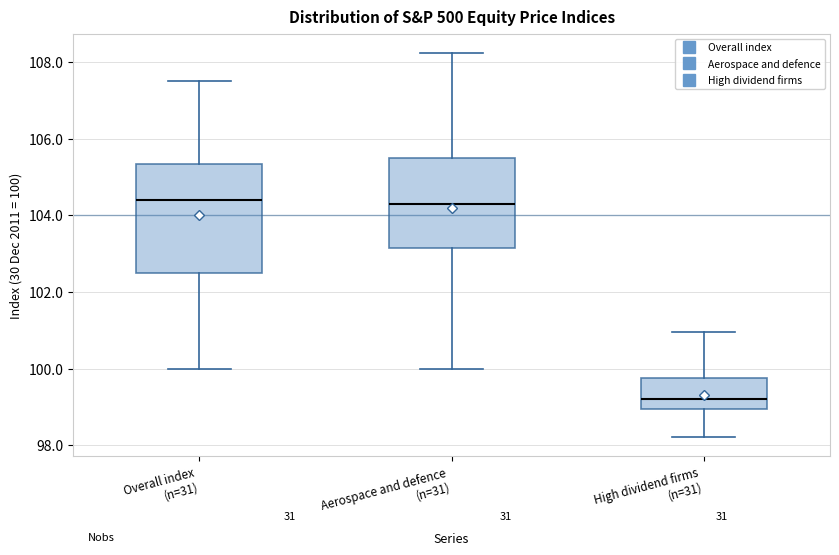

Reading left to right, read every box against the y-axis: the position of its median line, the range the box covers, and the ends of its whiskers. The values are not printed on the chart, so give them approximately, as read against the axis.

Overall index (n=31): median 104.4, box 102.6 to 105.4, whiskers 100.0 to 107.6
Aerospace and defence (n=31): median 104.2, box 103.2 to 105.4, whiskers 100.0 to 108.2
High dividend firms (n=31): median 99.2, box 99.0 to 99.8, whiskers 98.2 to 101.0